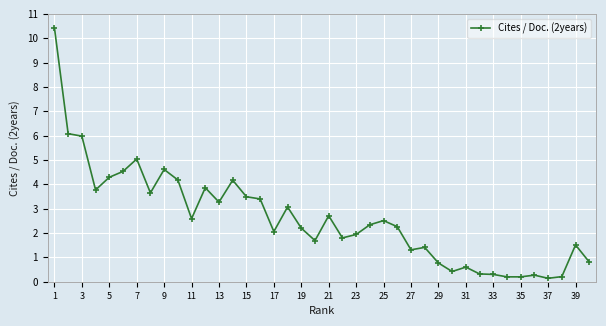

What is the value of the 39th point from the left?

1.5